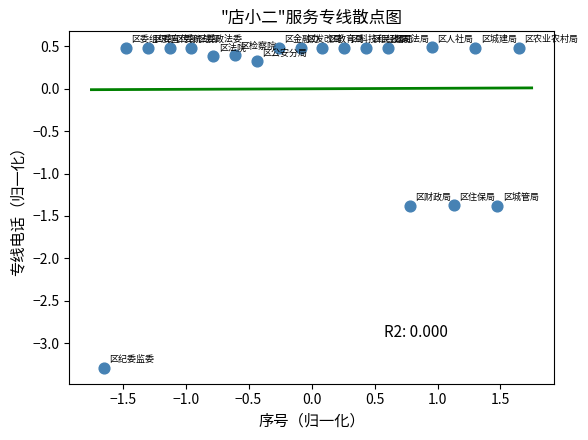

List the coordinates of all points as (X, Y) pairs, reading left to right.

(-1.6, -3.3)  (-1.5, 0.5)  (-1.3, 0.5)  (-1.1, 0.5)  (-1.0, 0.5)  (-0.8, 0.4)  (-0.6, 0.4)  (-0.4, 0.3)  (-0.3, 0.5)  (-0.1, 0.5)  (0.1, 0.5)  (0.3, 0.5)  (0.4, 0.5)  (0.6, 0.5)  (0.8, -1.4)  (1.0, 0.5)  (1.1, -1.4)  (1.3, 0.5)  (1.5, -1.4)  (1.6, 0.5)